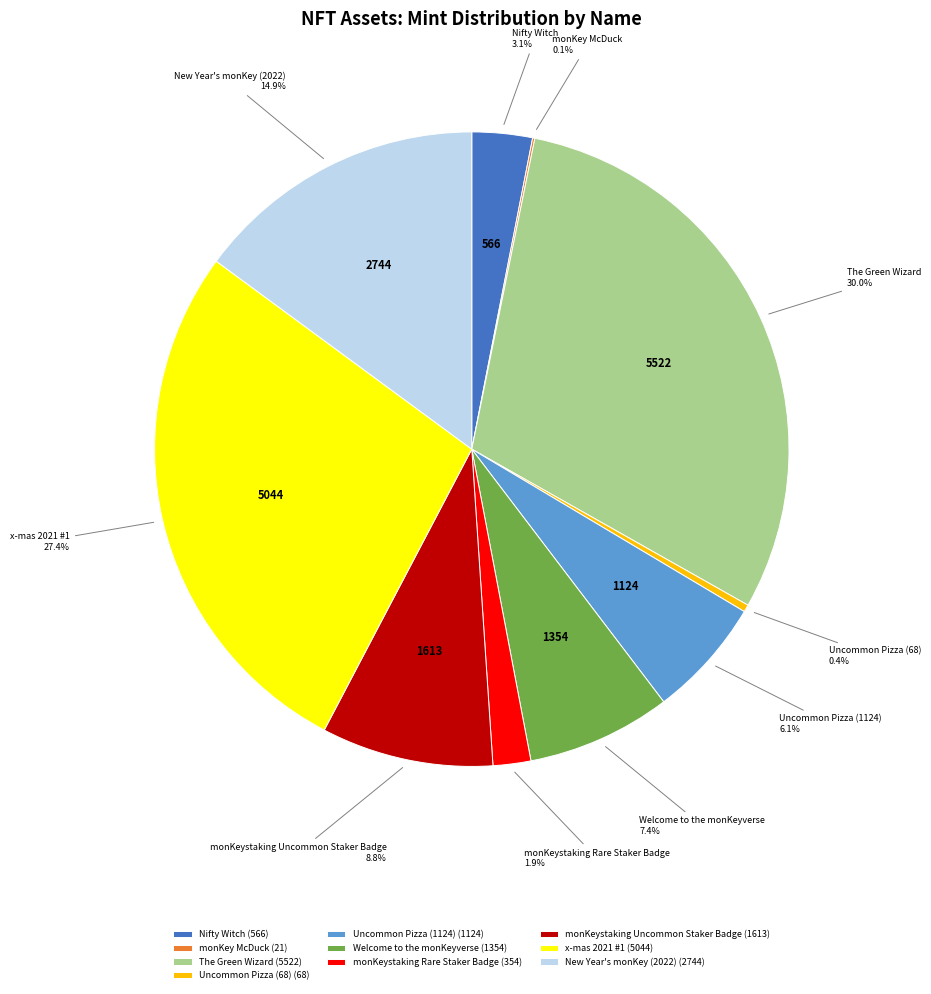

To the nearest percent, what percentage of the pie is Uncommon Pizza (1124)?

6%